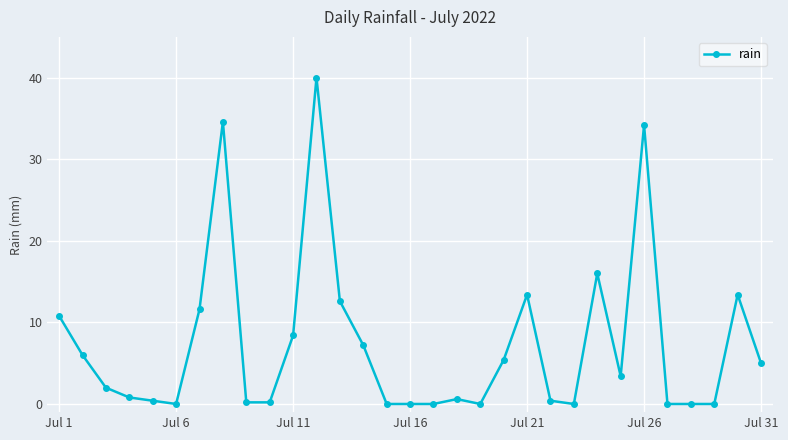

What is the difference between the maximum and minimum values?

40.0